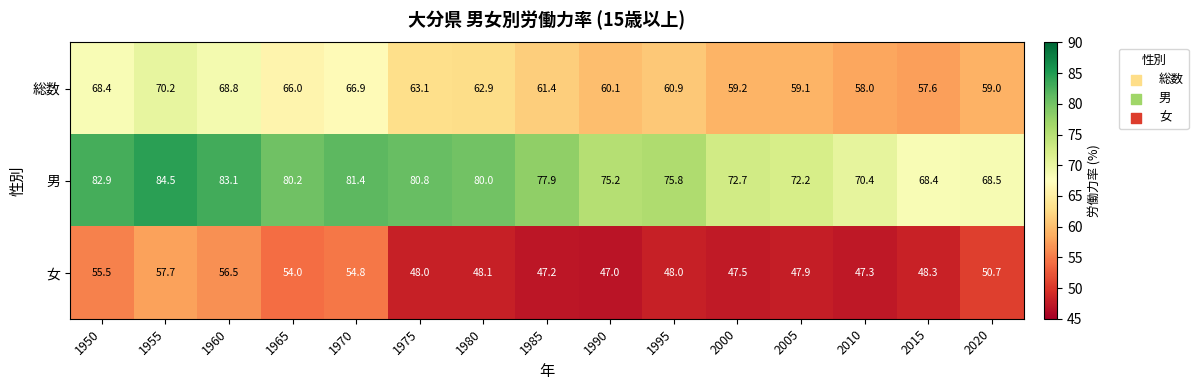

What is the sum of the 男 values at 1980 and 2010?

150.4